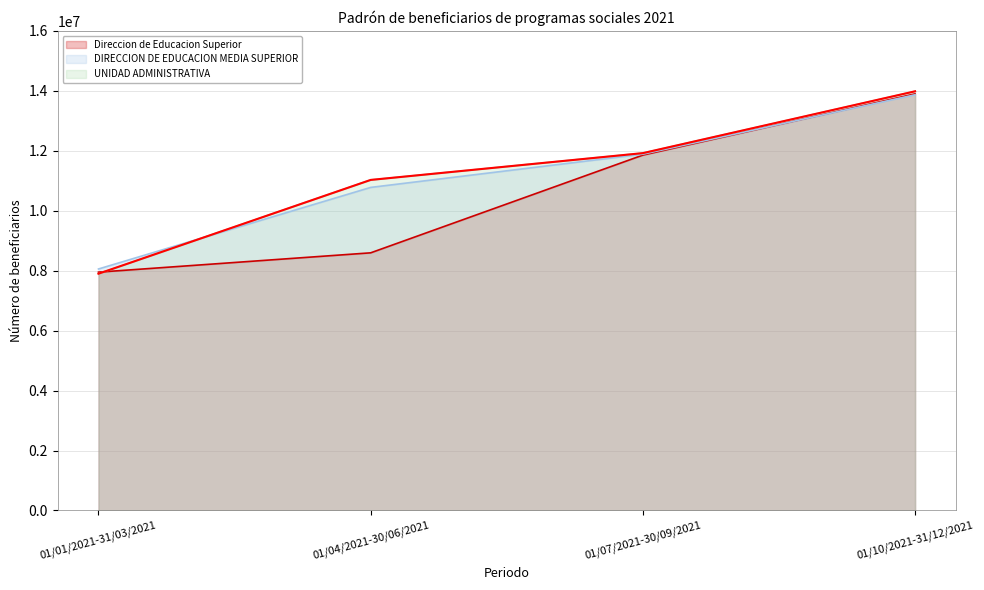

What is the label of the 4th point from the left?

01/10/2021-31/12/2021